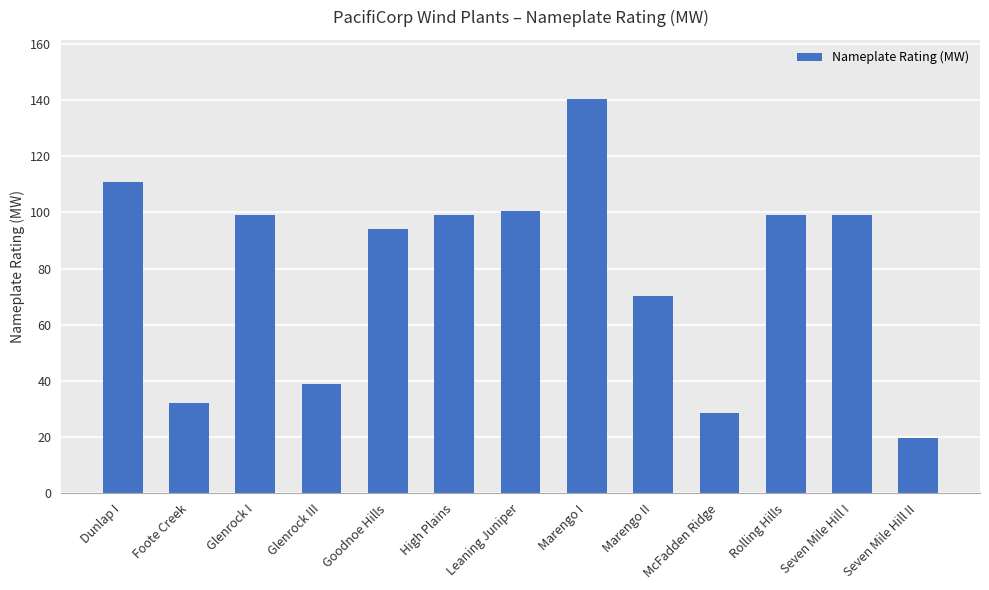

What is the label of the 3rd bar from the left?

Glenrock I